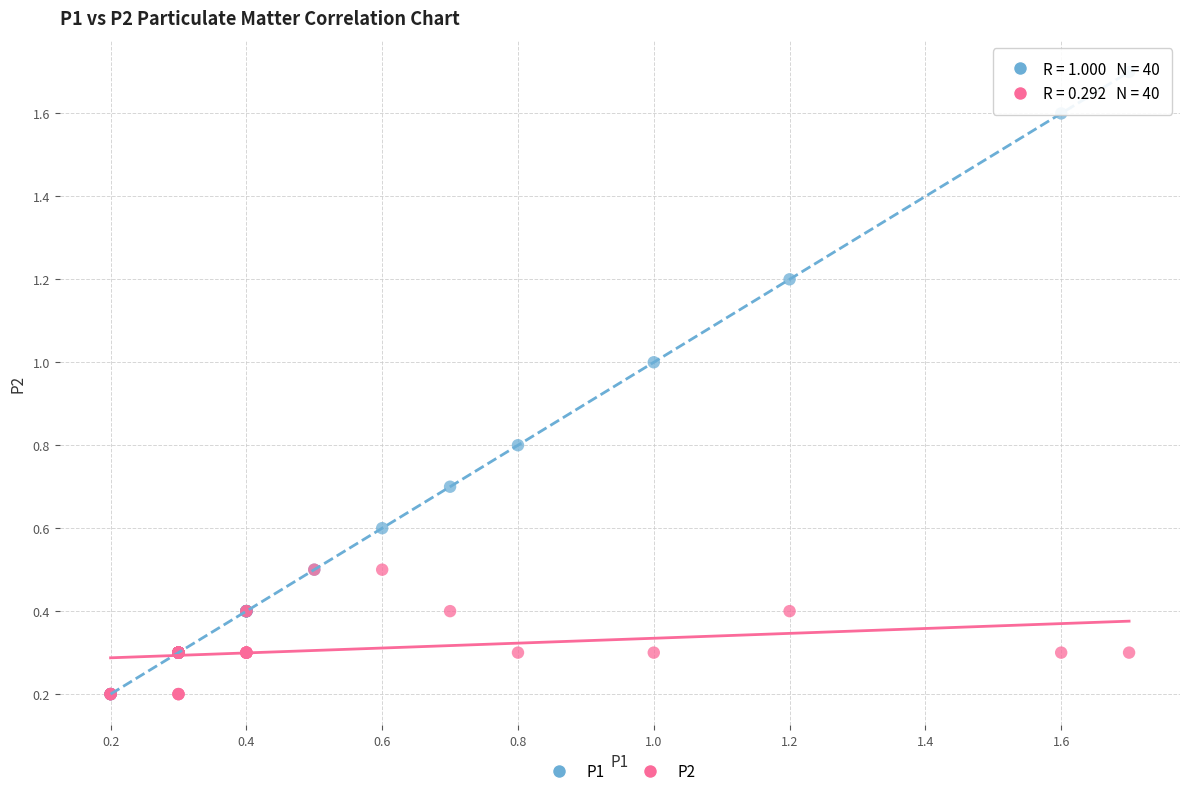

What are all the series names shown in the legend?

P1, P2